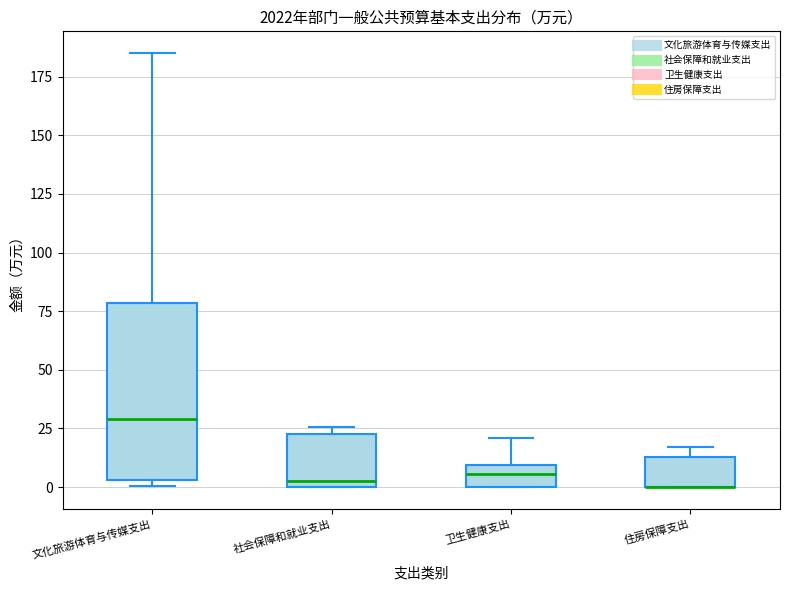

Reading left to right, read every box against the y-axis: the position of its median line, the range the box covers, and the ends of its whiskers. The values are not printed on the chart, so give them approximately, as read against the axis.

文化旅游体育与传媒支出: median 30, box 5 to 80, whiskers 0 to 185
社会保障和就业支出: median 5, box 0 to 25, whiskers 0 to 25 (just above the box's upper edge)
卫生健康支出: median 5, box 0 to 10, whiskers 0 to 20
住房保障支出: median 0 (drawn on the box's lower edge), box 0 to 15, whiskers 0 to 15 (just above the box's upper edge)